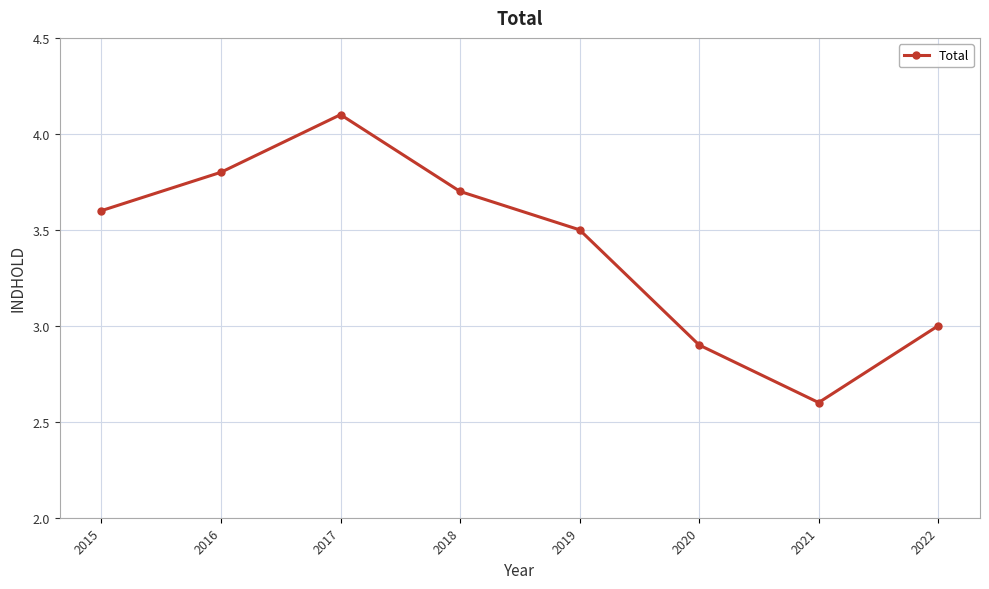

Reading left to right, extract all data points from this chart.

3.6	3.8	4.1	3.7	3.5	2.9	2.6	3.0